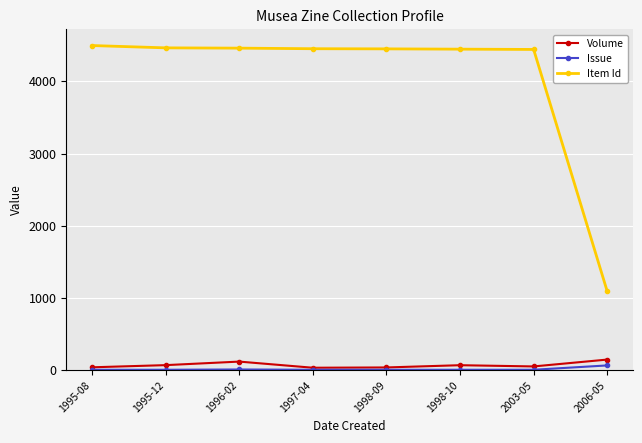

What is the label of the 8th point from the right?

1995-08